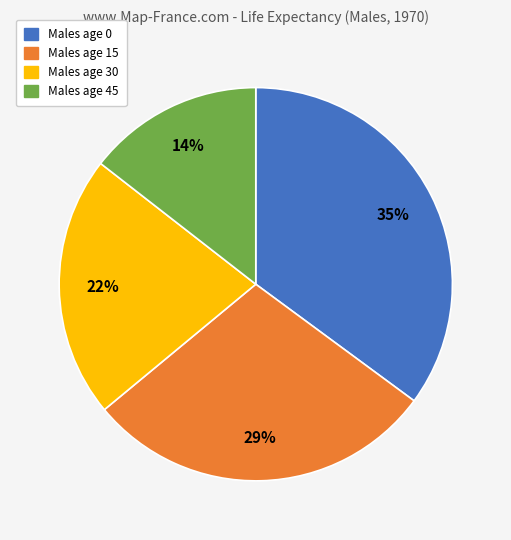

To the nearest percent, what portion does Males age 0 represent?

35%